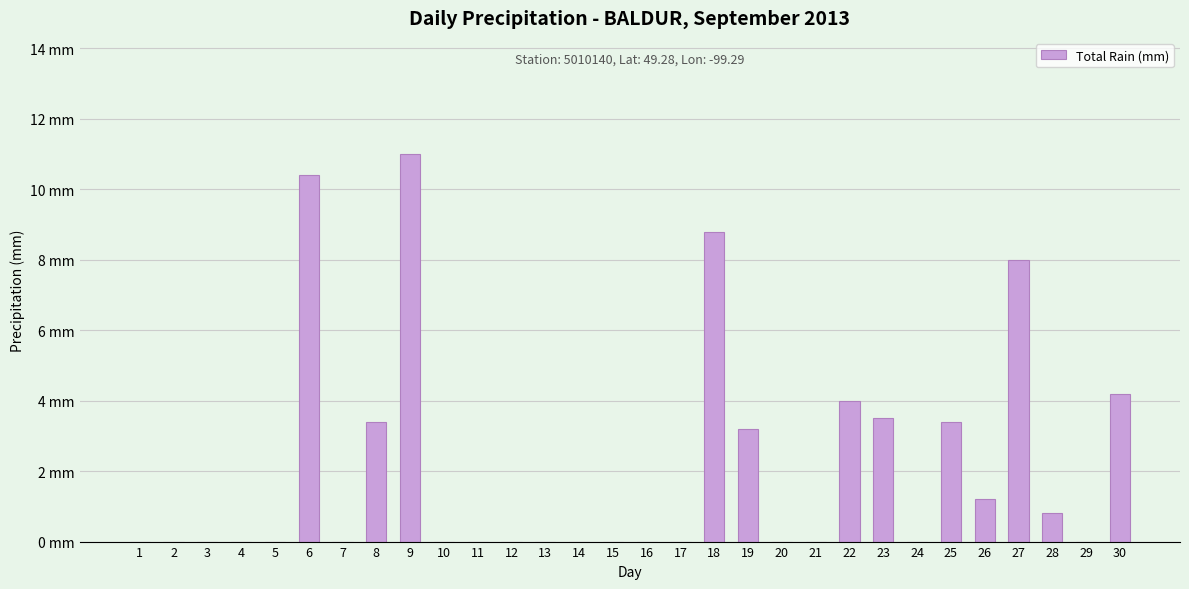

Reading right to left, transcribe all the data shown in this chart.

30=4.2	29=0.0	28=0.8	27=8.0	26=1.2	25=3.4	24=0.0	23=3.5	22=4.0	21=0.0	20=0.0	19=3.2	18=8.8	17=0.0	16=0.0	15=0.0	14=0.0	13=0.0	12=0.0	11=0.0	10=0.0	9=11.0	8=3.4	7=0.0	6=10.4	5=0.0	4=0.0	3=0.0	2=0.0	1=0.0